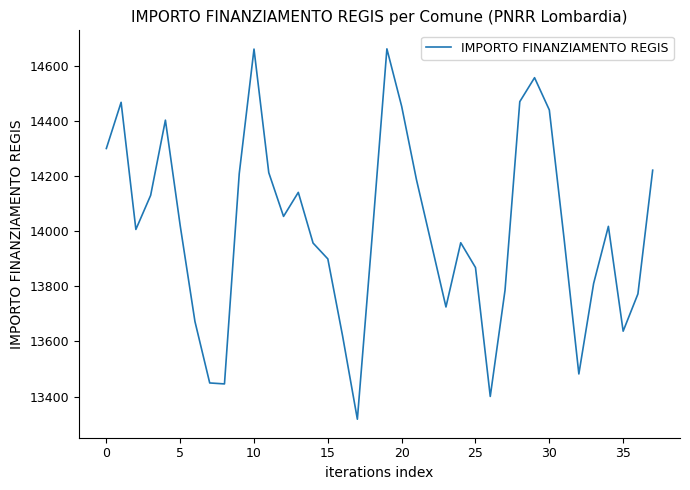

What is the maximum value shown in the chart?

14661.4